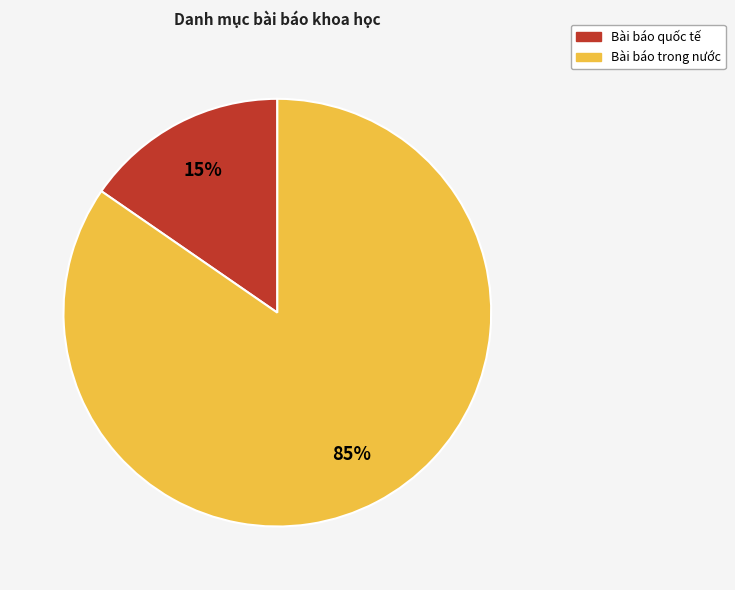

Between Bài báo trong nước and Bài báo quốc tế, which is larger?

Bài báo trong nước